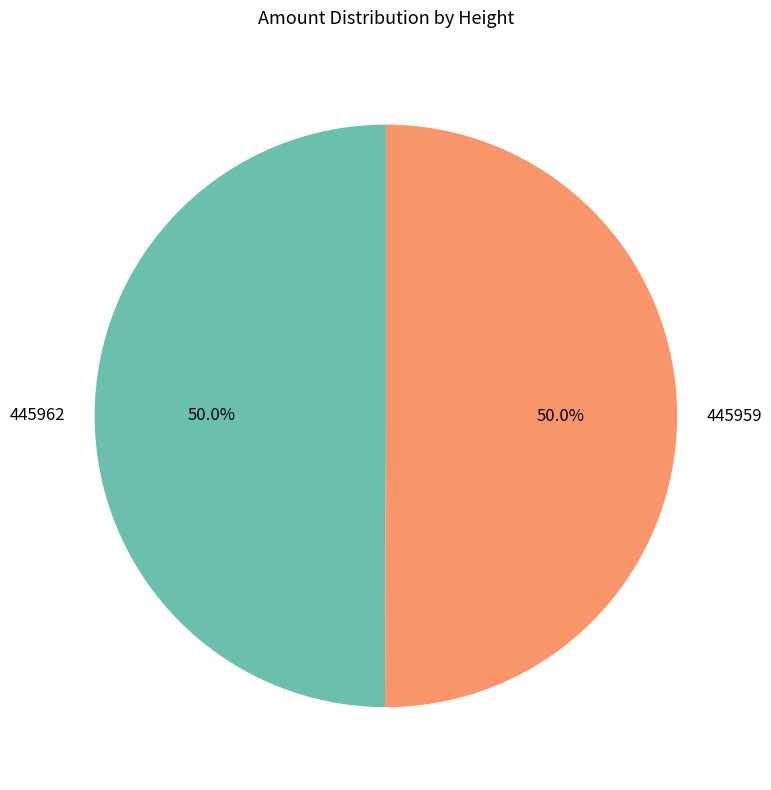

How much of the chart is everything except 445959?

50.0%